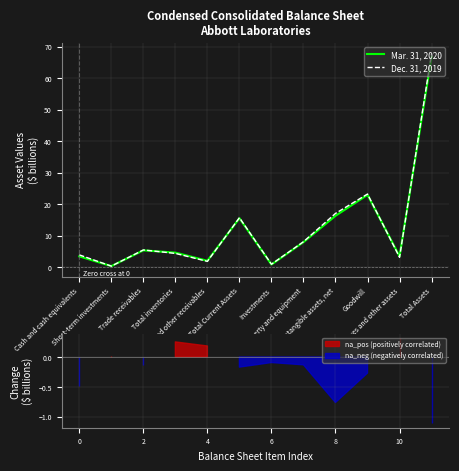

How many lines are shown in the chart?

2